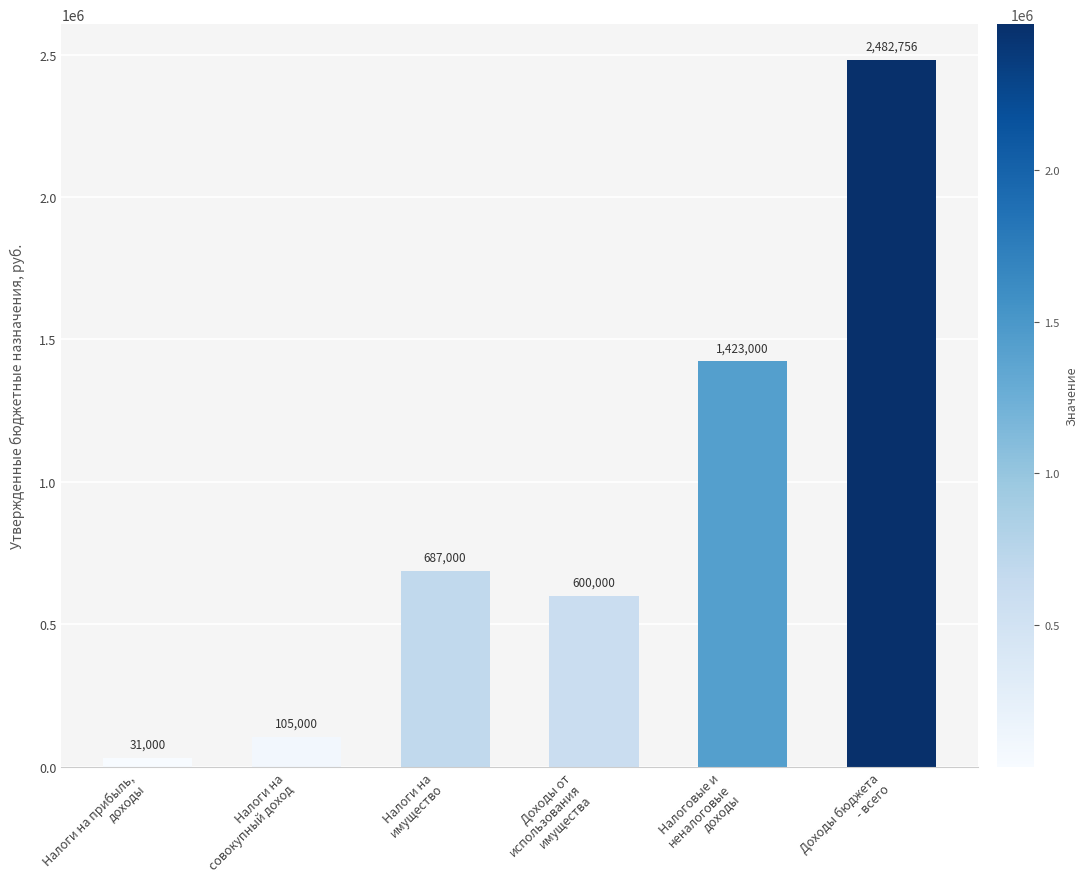

Read the value at Налоги на прибыль,
доходы.

31000